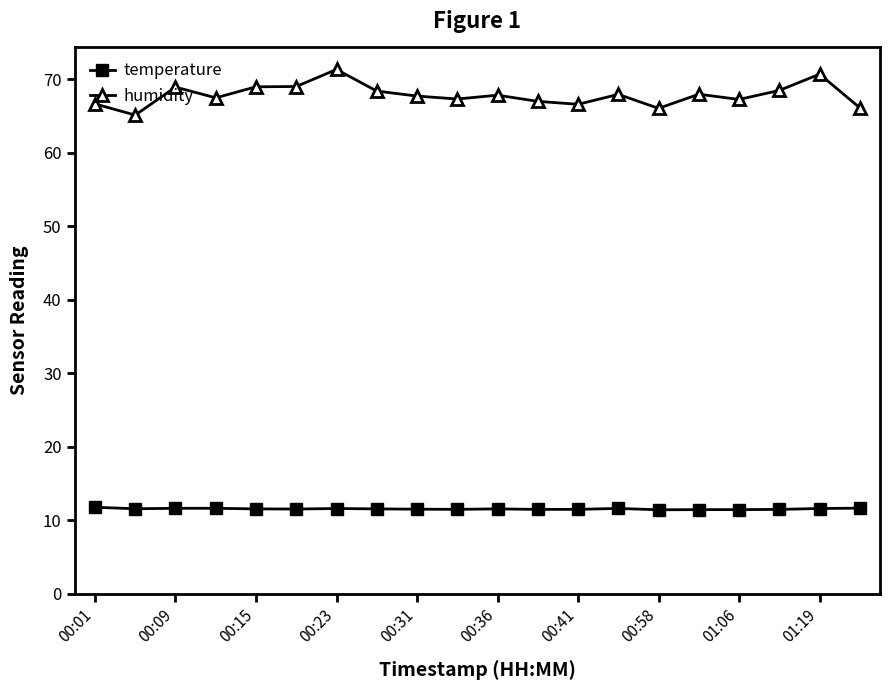

Rank the series by their average value, from highest to lowest.

humidity, temperature